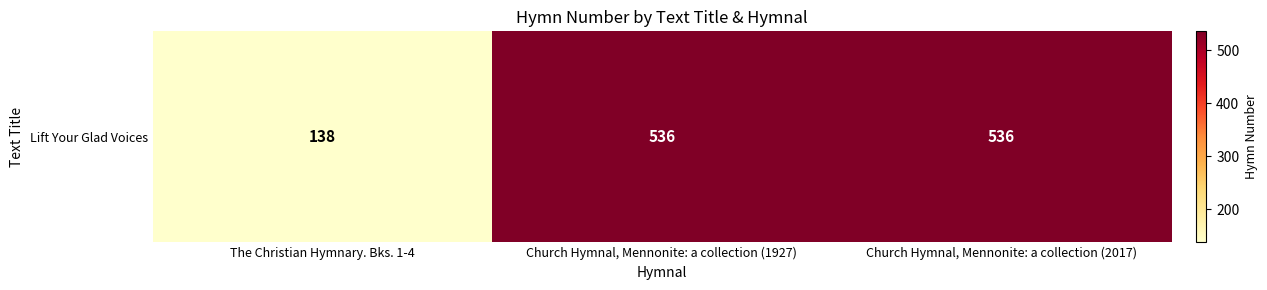

Is it true that the value at The Christian Hymnary. Bks. 1-4 is 69?

False